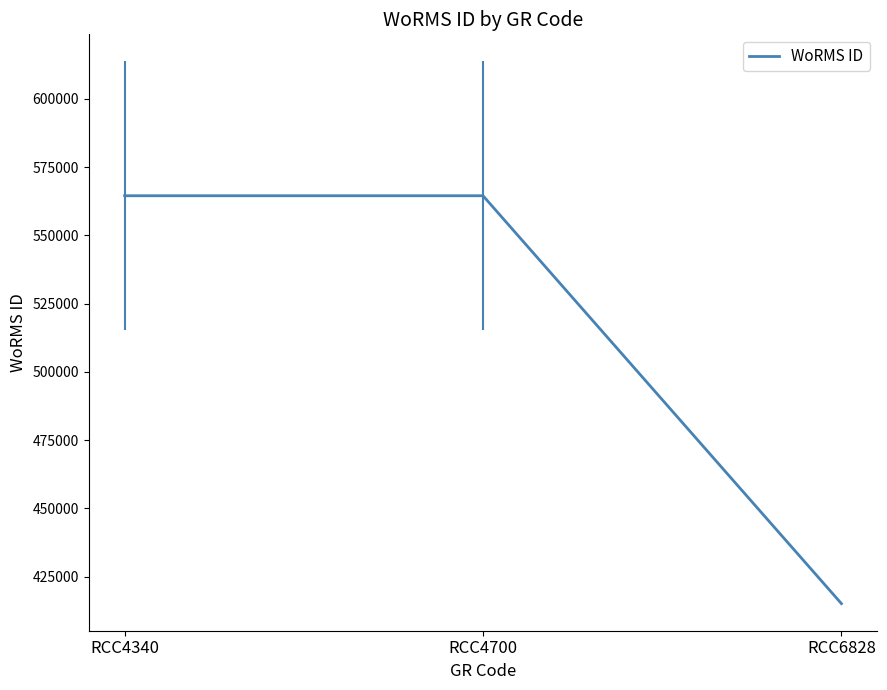

The value at RCC6828 is 415091. True or false?

True